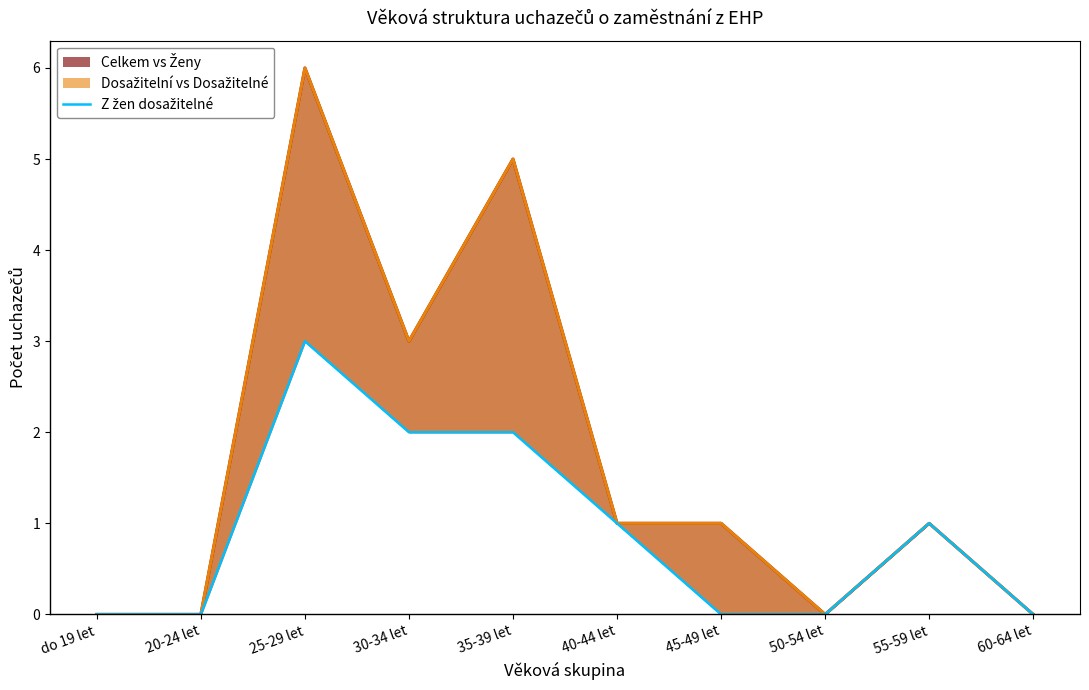

Read the Z celkem dosažitelní value at 30-34 let.

3